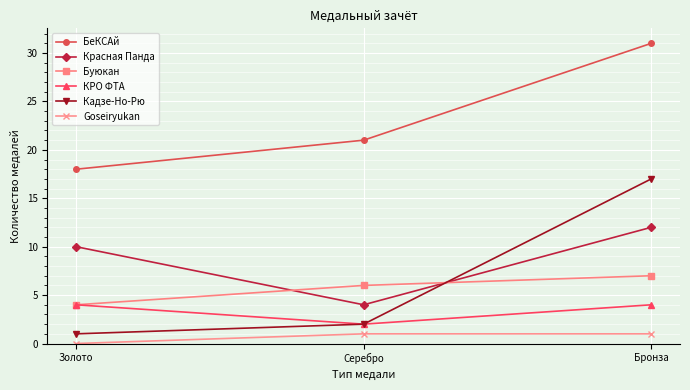

How many distinct data groups are displayed?

6